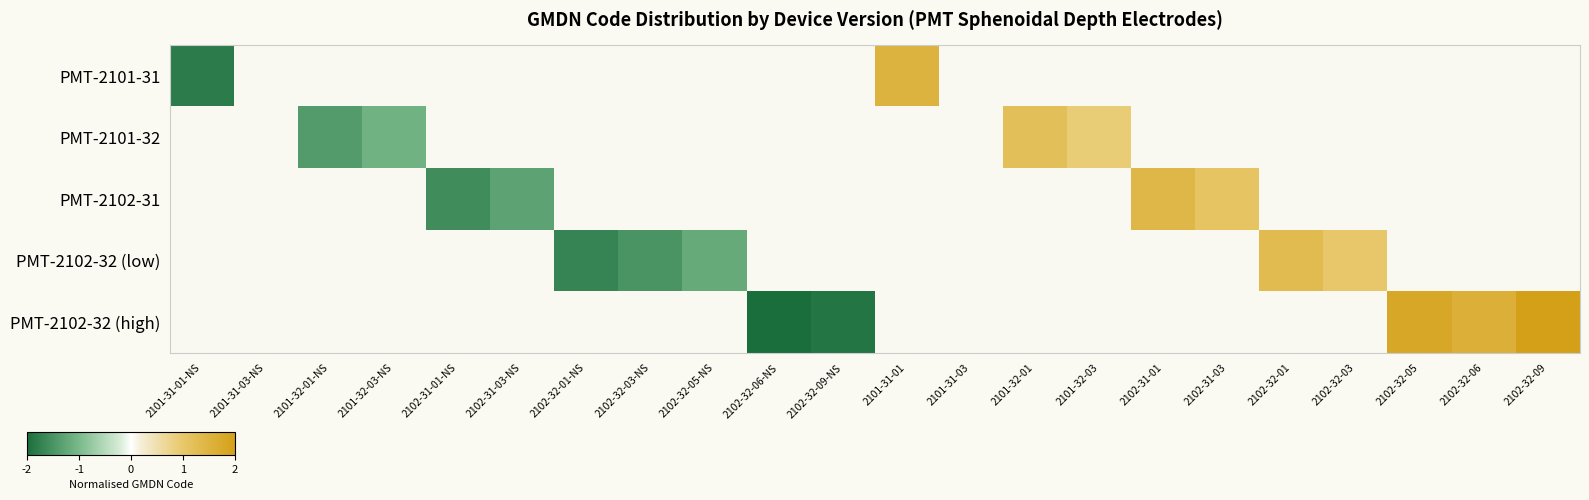

How many data points does each series have?

22